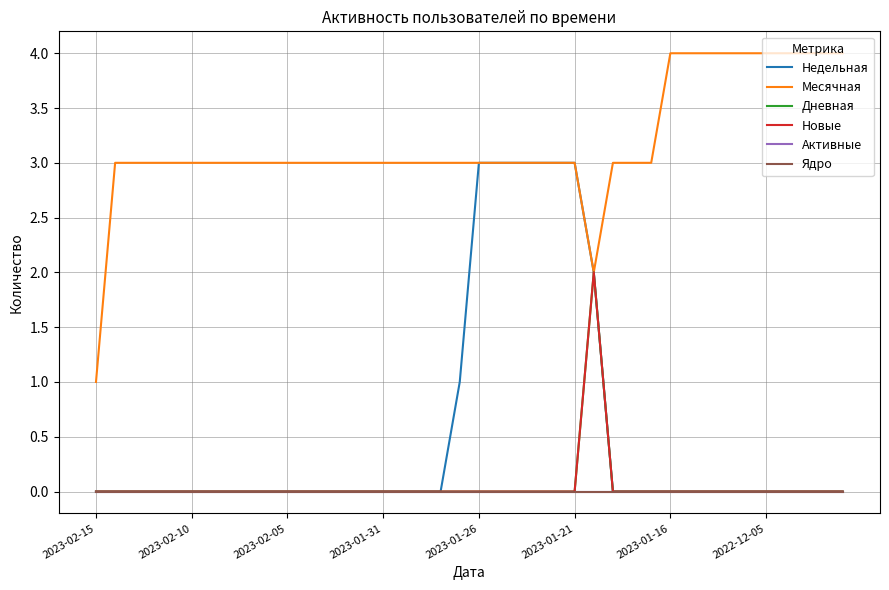

True or false: Ядро and Месячная intersect in this chart.

False